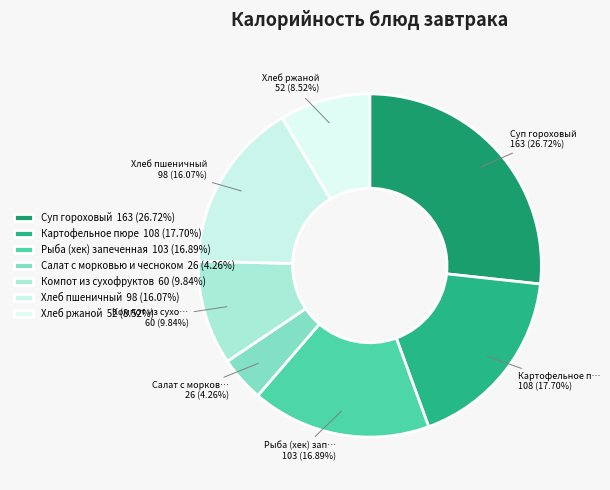

What is the smallest slice in the pie chart?

Салат с морковью и чесноком